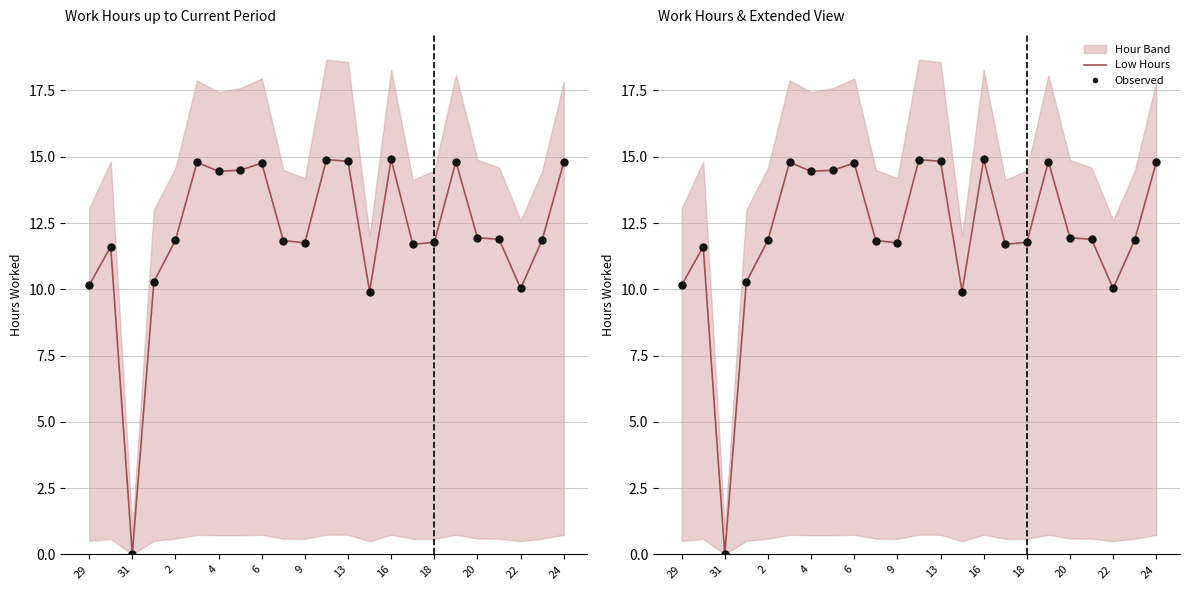

What is the total value across all series at 20?

23.7